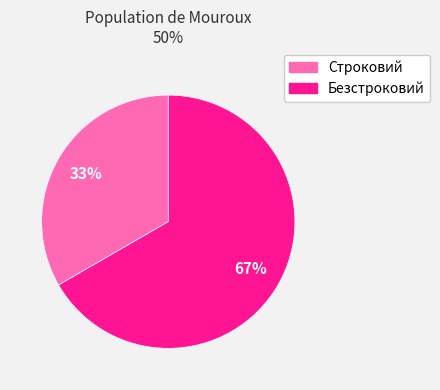

To the nearest percent, what is the combined percentage of Строковий and Безстроковий?

100%